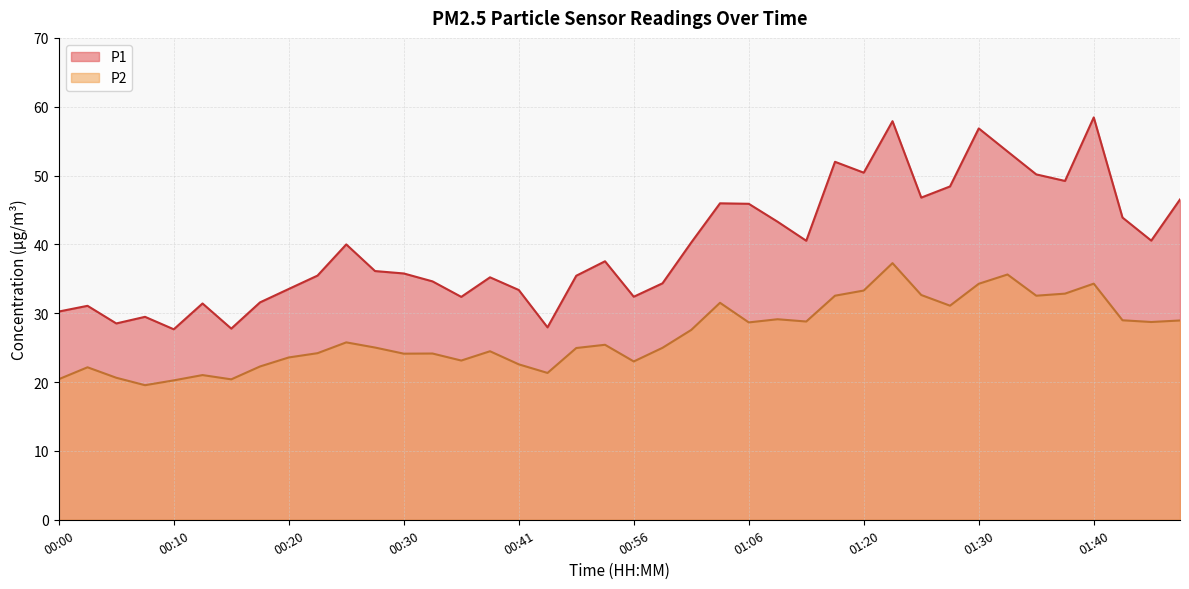

Reading left to right, list all the values displayed in this chart.

P1: 30.2	31.1	28.5	29.5	27.7	31.4	27.8	31.6	33.5	35.5	40.0	36.1	35.8	34.6	32.4	35.2	33.4	27.9	35.5	37.5	32.4	34.4	40.3	46.0	45.9	43.3	40.5	52.0	50.4	57.9	46.8	48.4	56.9	53.5	50.2	49.2	58.5	43.9	40.5	46.5
P2: 20.4	22.1	20.6	19.6	20.2	21.0	20.4	22.3	23.6	24.2	25.8	25.0	24.1	24.1	23.1	24.5	22.6	21.3	24.9	25.4	23.0	25.0	27.6	31.5	28.7	29.1	28.8	32.5	33.3	37.3	32.6	31.1	34.3	35.6	32.5	32.9	34.3	29.0	28.7	28.9